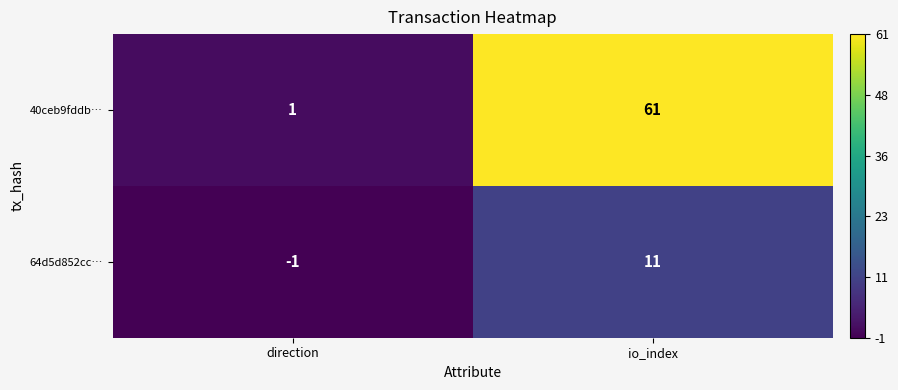

True or false: 40ceb9fddb… has a value of 1 at direction.

True